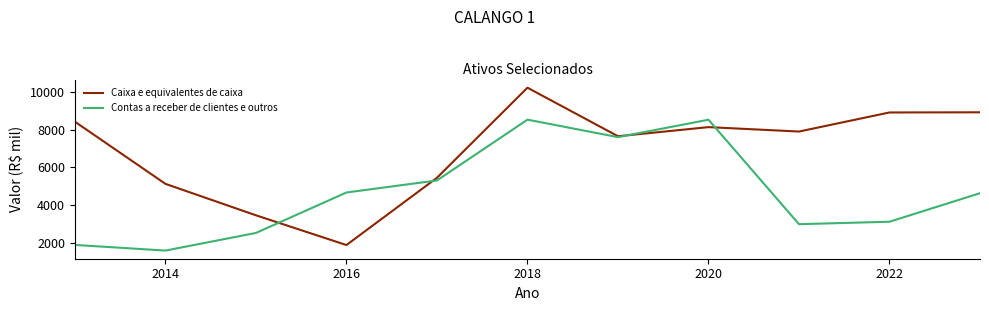

Where is the first local maximum for Contas a receber de clientes e outros?

2020